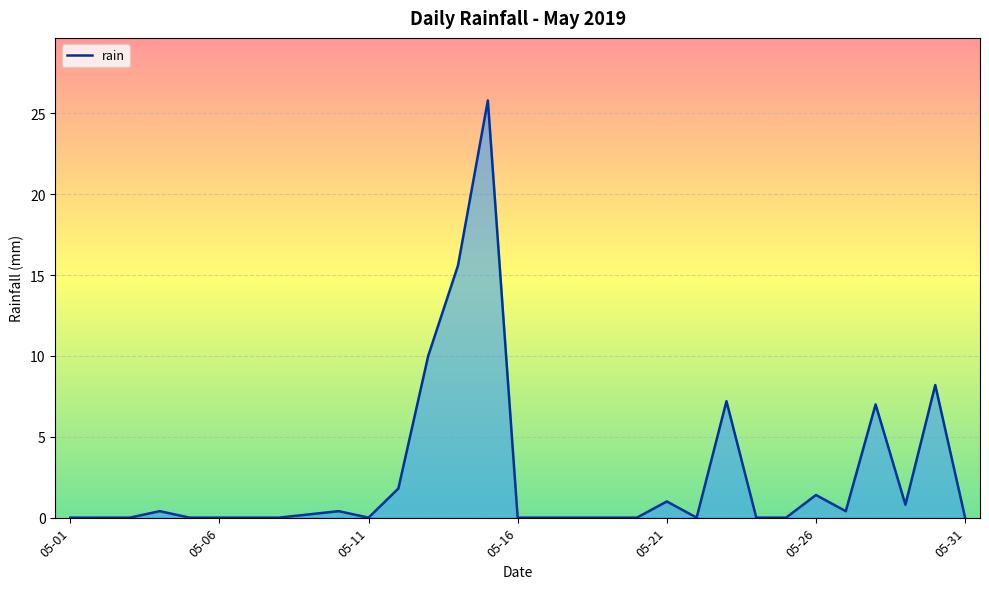

How many categories are shown in the chart?

31